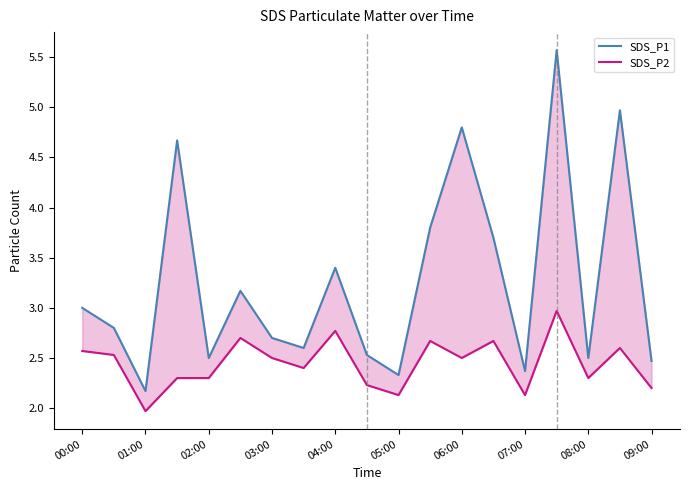

True or false: SDS_P1 and SDS_P2 cross at least once.

False